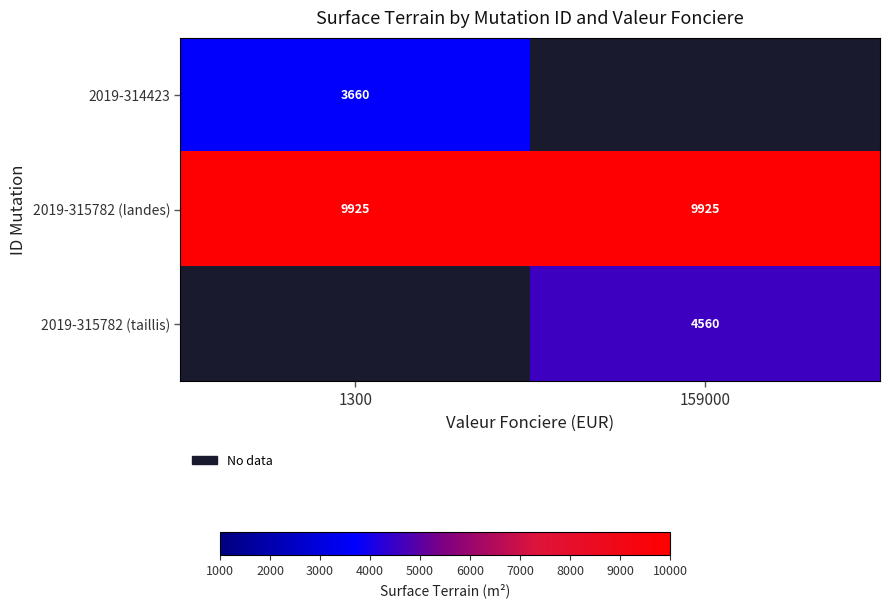

What is the lowest value of the 2019-315782 (landes) series?

9925